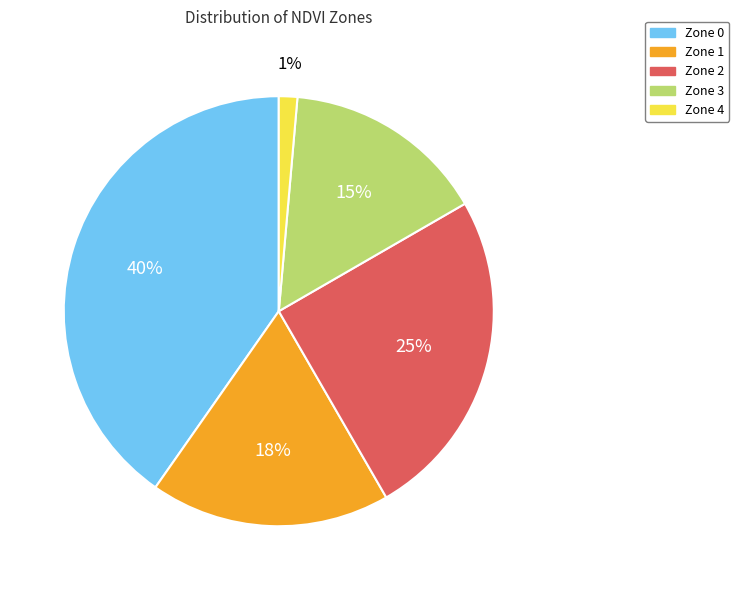

What is the smallest slice in the pie chart?

Zone 4